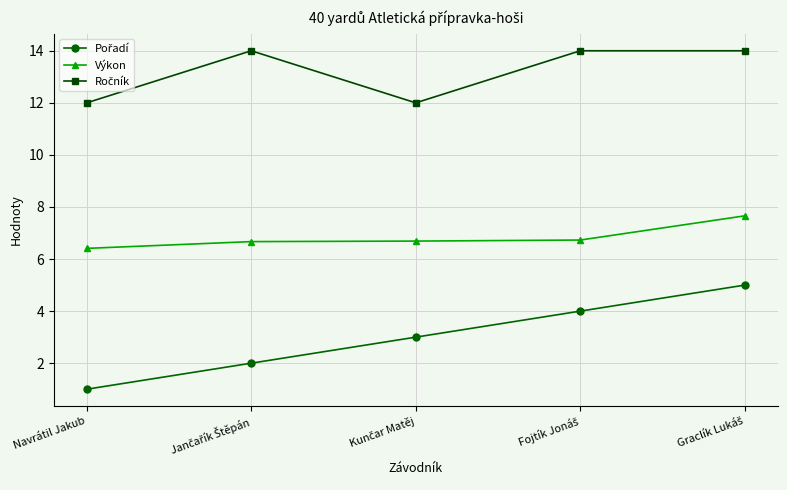

What is the label of the 5th point from the right?

Navrátil Jakub